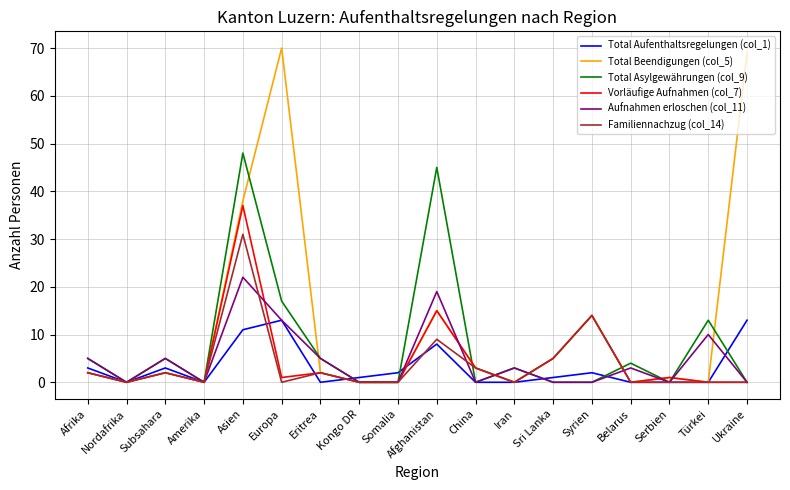

At which label does Total Asylgewährungen (col_9) first exceed 3?

Afrika